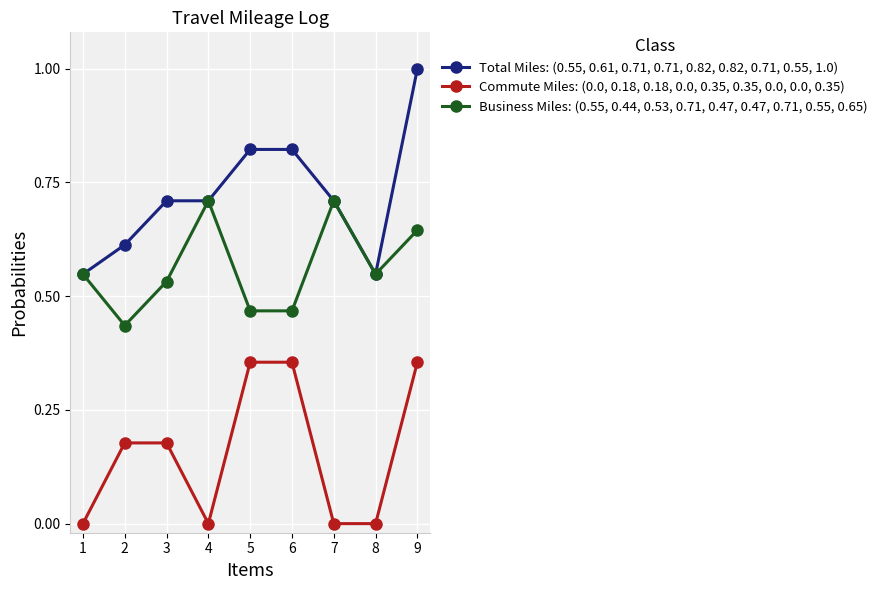

What is the difference between the highest and lowest values at 4?

0.7